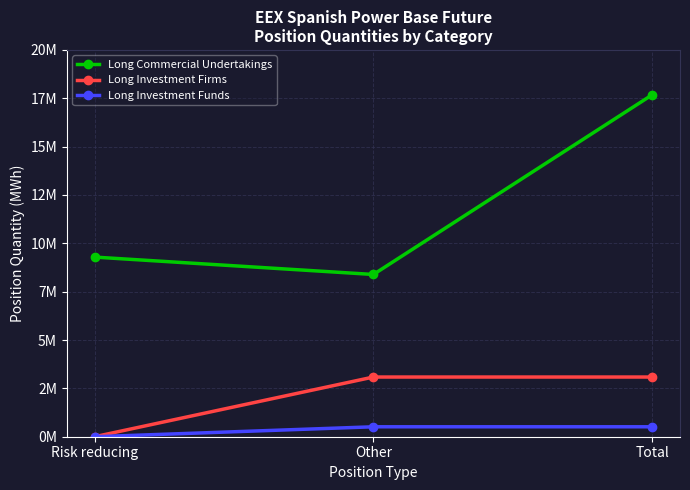

What is the difference between the maximum and minimum values in the Long Investment Funds series?

513840